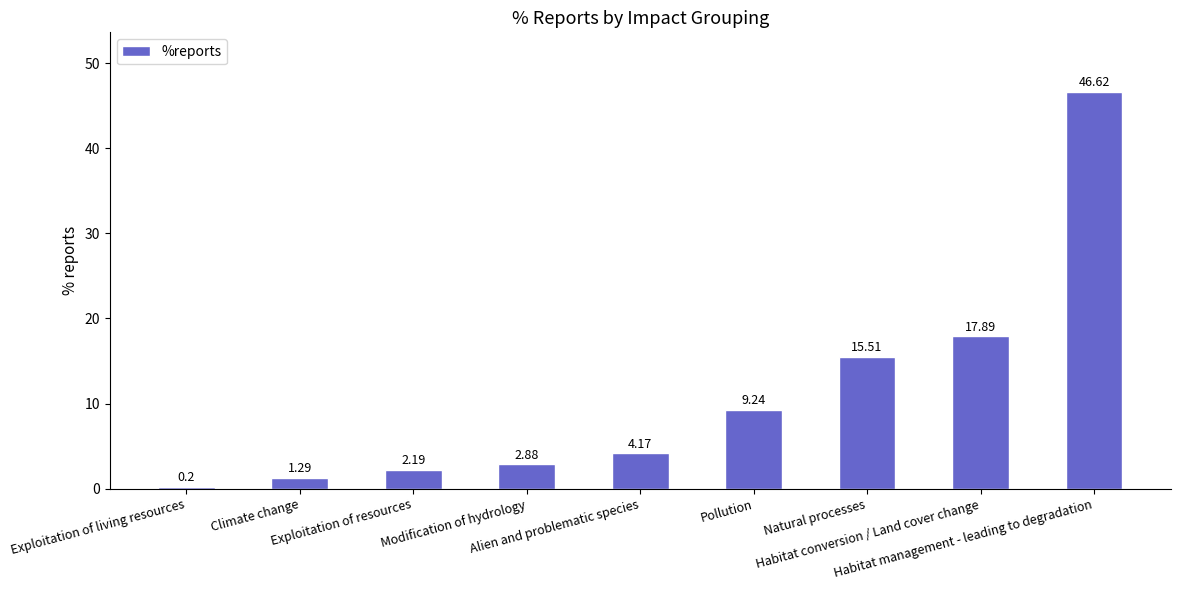

What is the difference between the second highest and second lowest values?

16.6